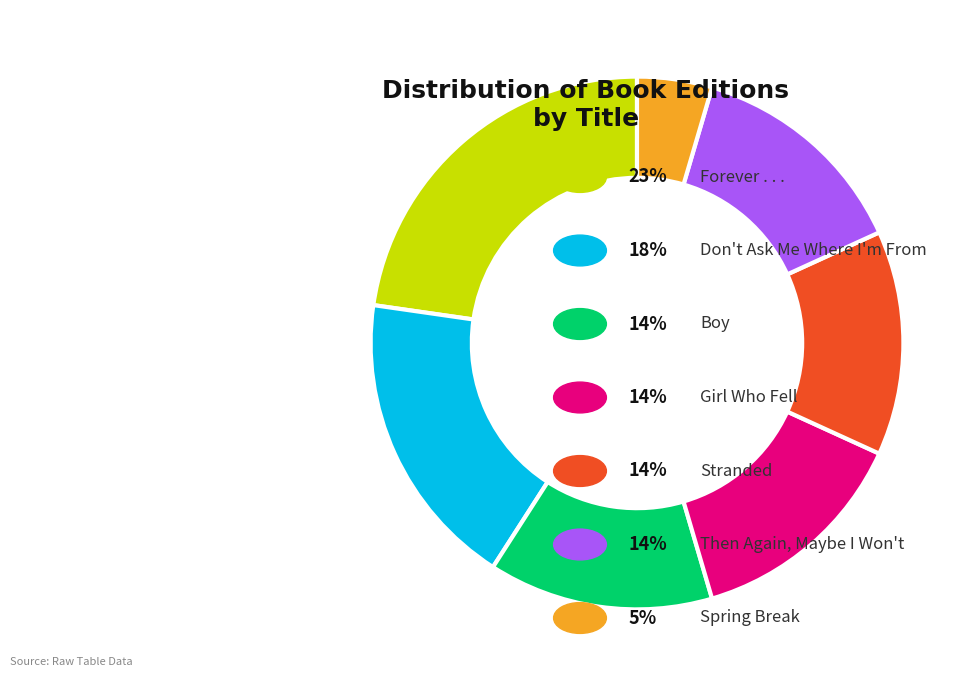

Is there a majority slice in this chart?

No